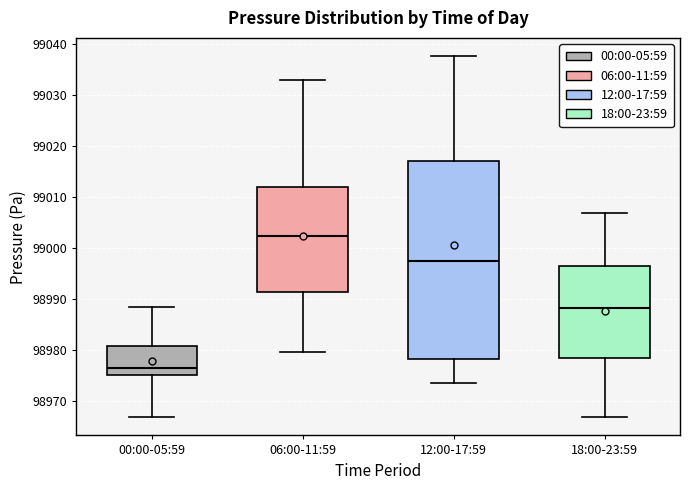

Which box has the lowest median line?

00:00-05:59